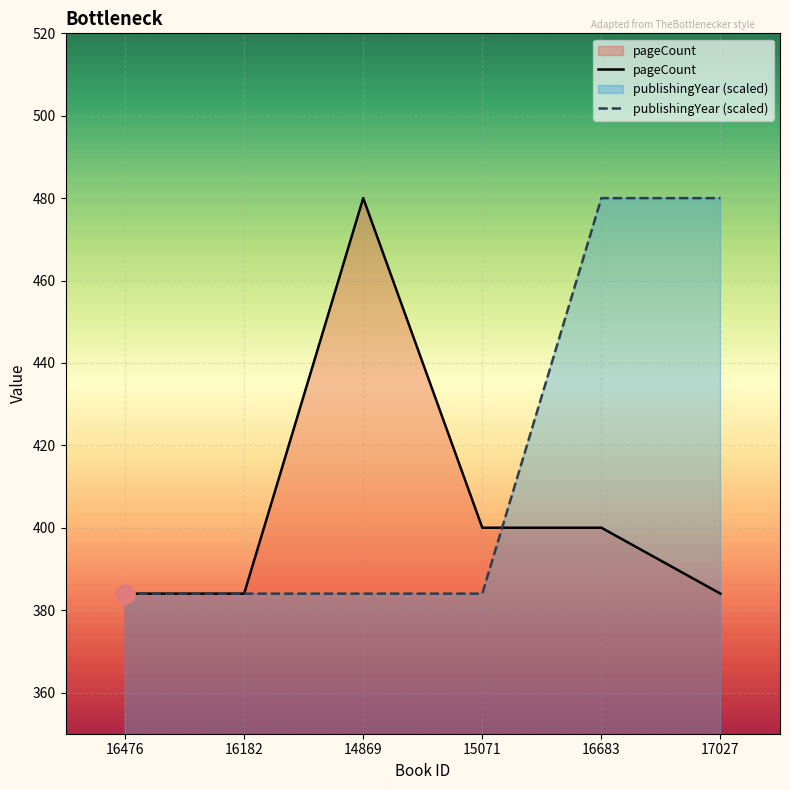

Is it true that pageCount equals 676 at 16476?

False